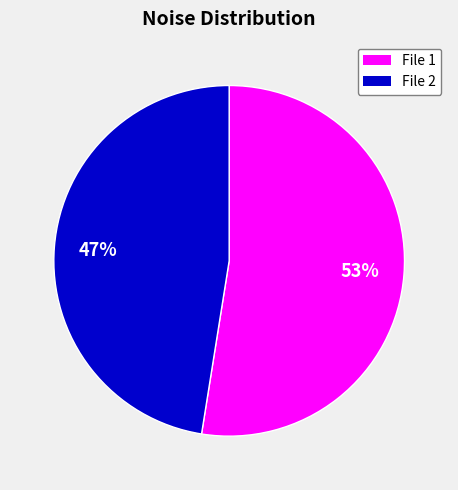

Does any single category account for the majority?

Yes